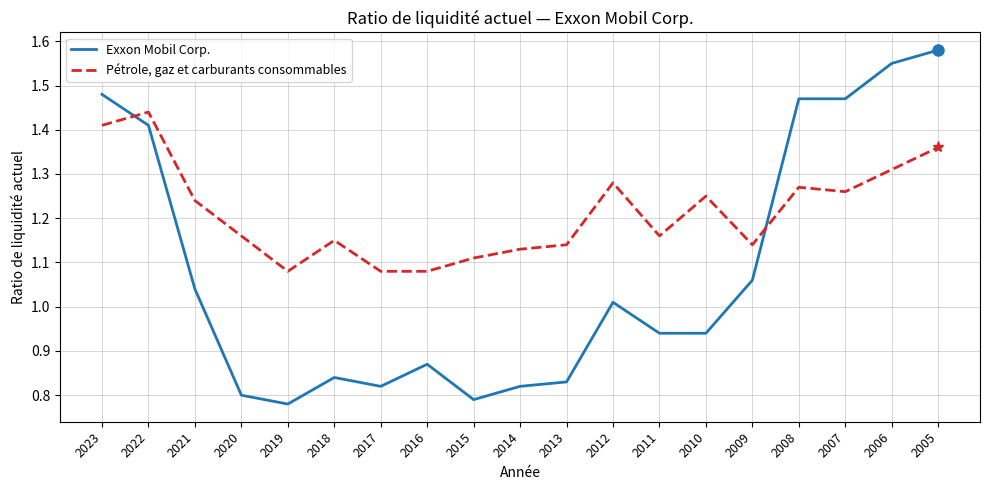

True or false: Exxon Mobil Corp. has more than 0 points higher than both neighbors.

True